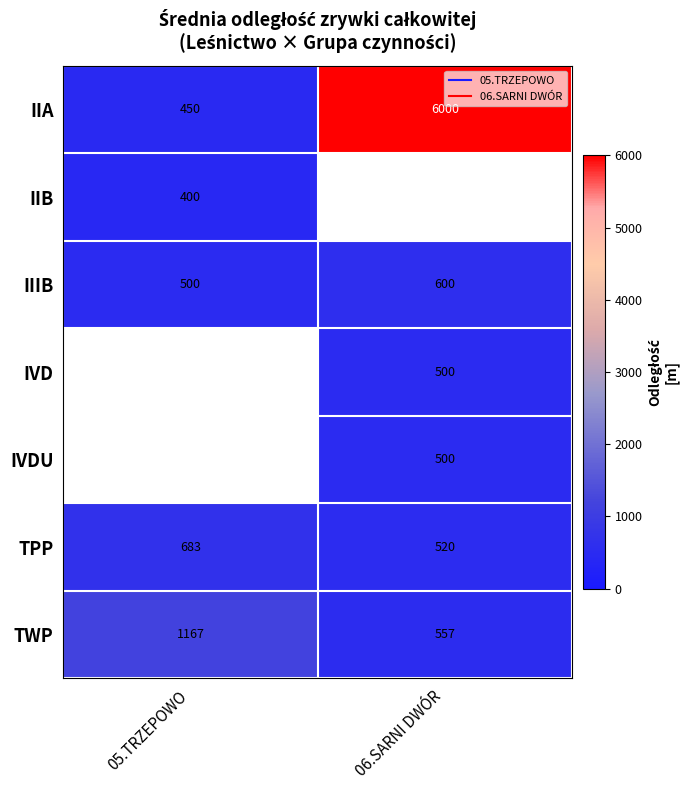

What is the sum of all IIIB values?

1100.0